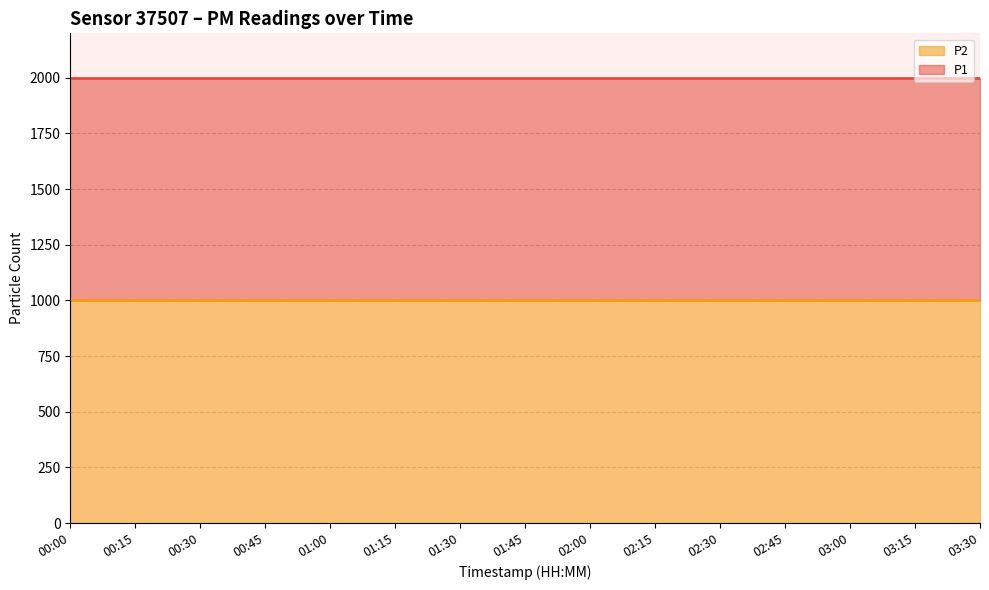

List the labels in order of P2 value, smallest first.

00:00, 00:15, 00:30, 00:45, 01:00, 01:15, 01:30, 01:45, 02:00, 02:15, 02:30, 02:45, 03:00, 03:15, 03:30